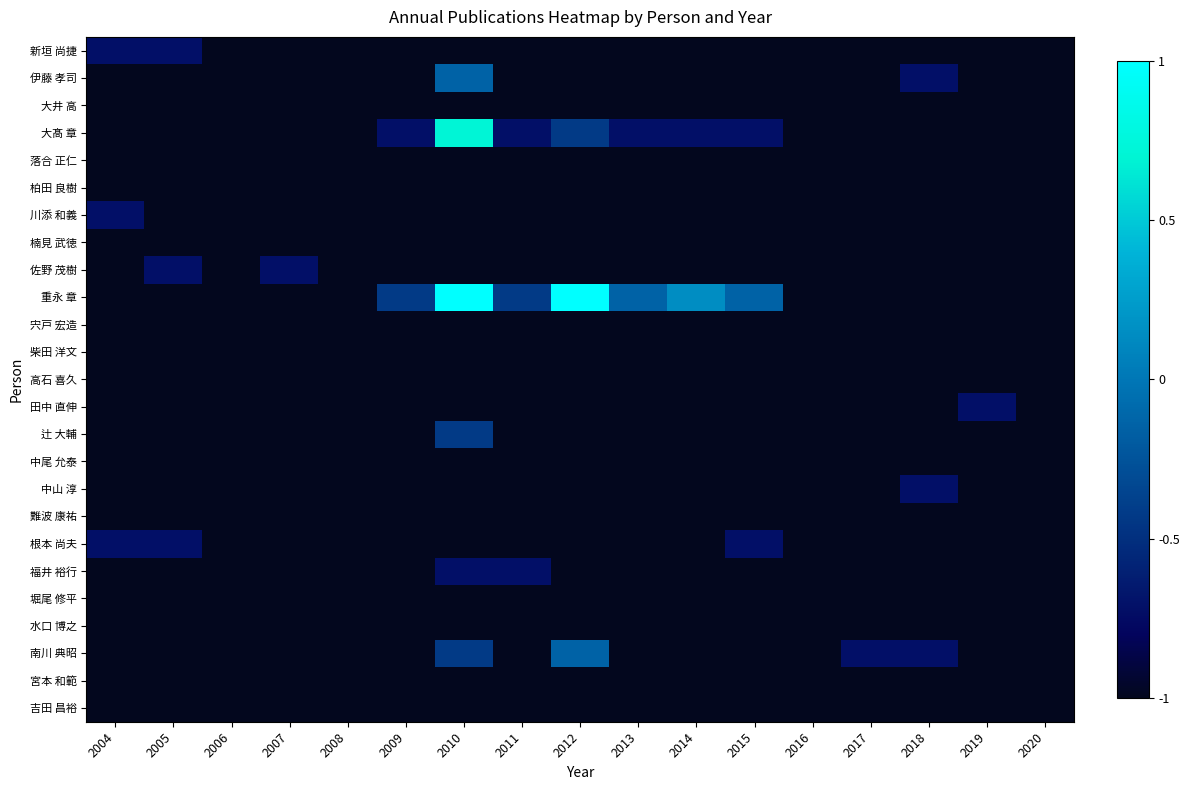

What is the smallest value displayed?

-1.0